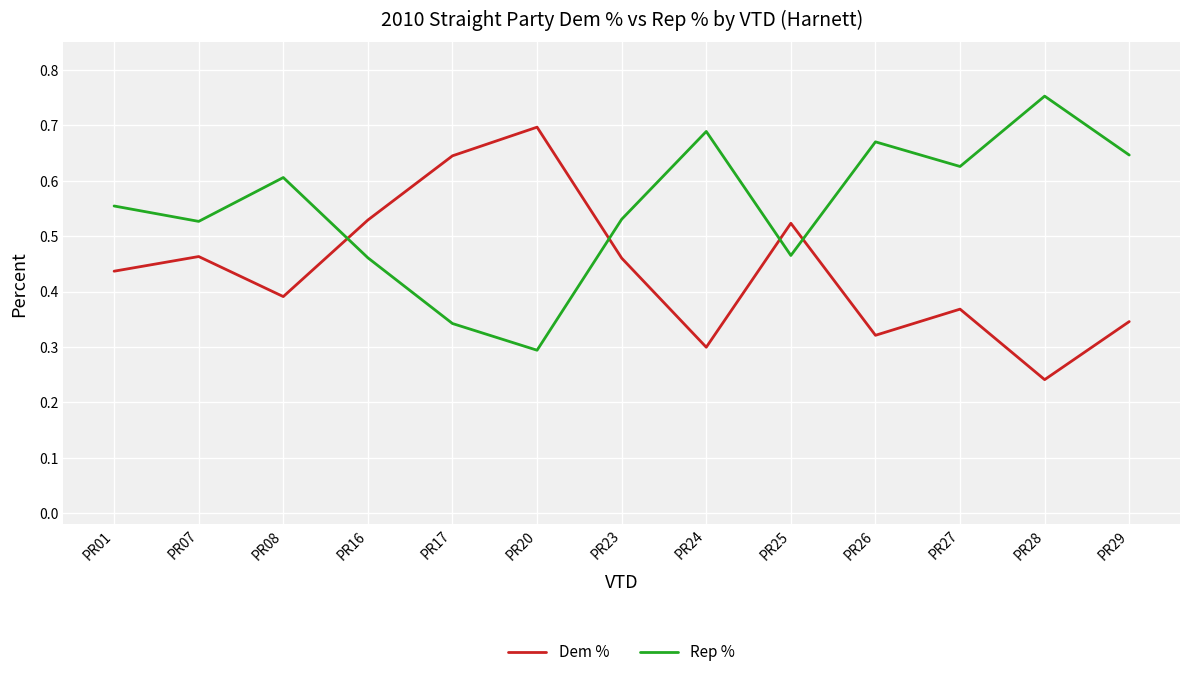

What is the sum of all Dem % values?

5.7